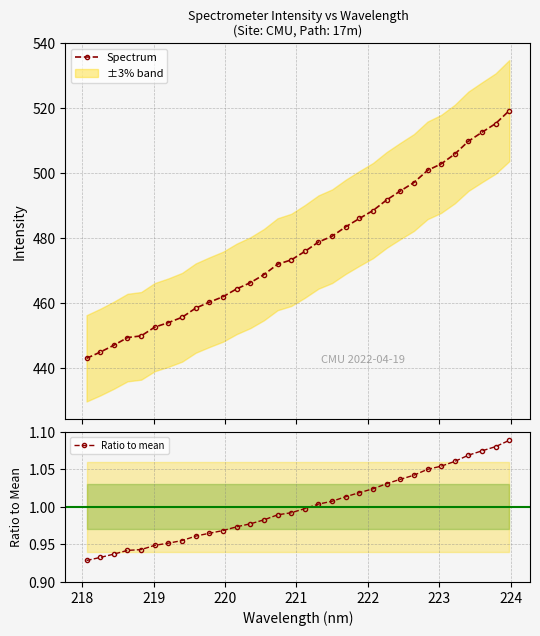

True or false: Ratio to mean and Spectrum intersect in this chart.

False